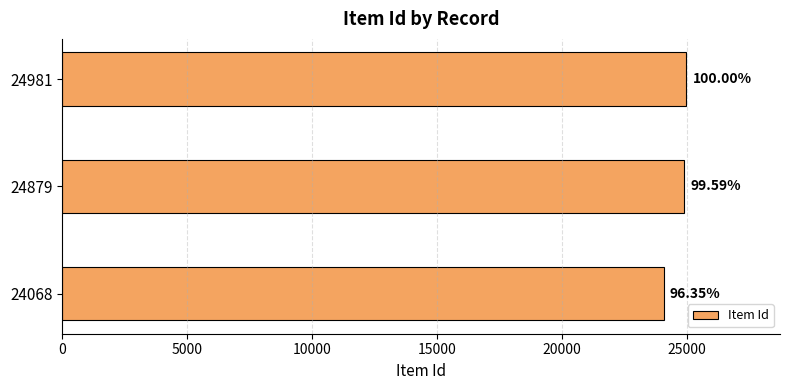

How many bars are there in total?

3